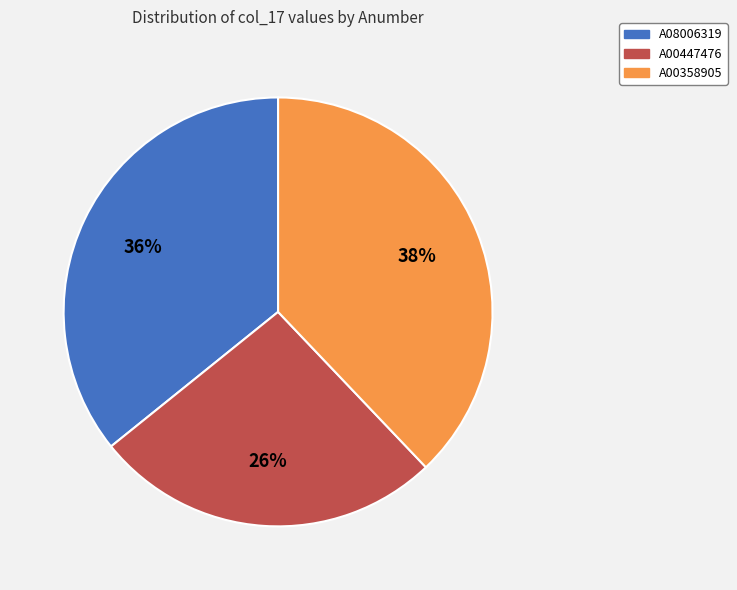

Is it true that A08006319 is 36% of the pie?

True